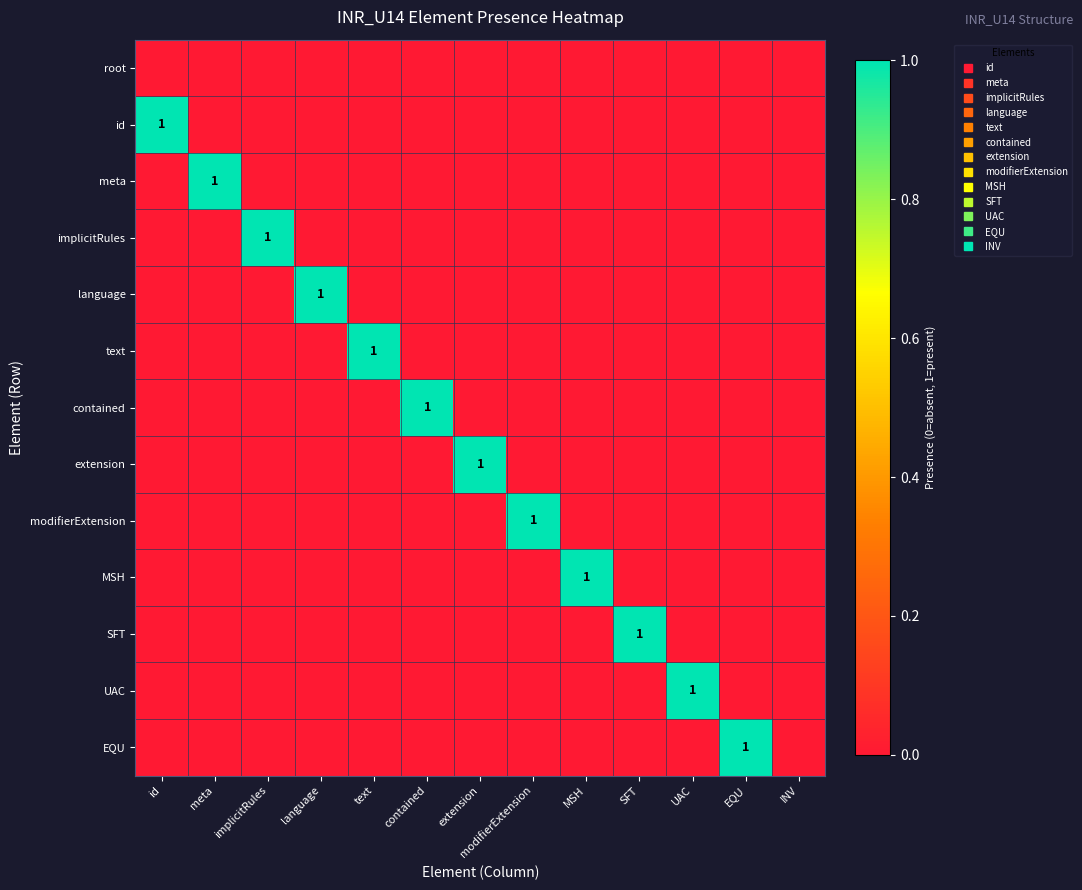

Which series has the widest spread of values?

id